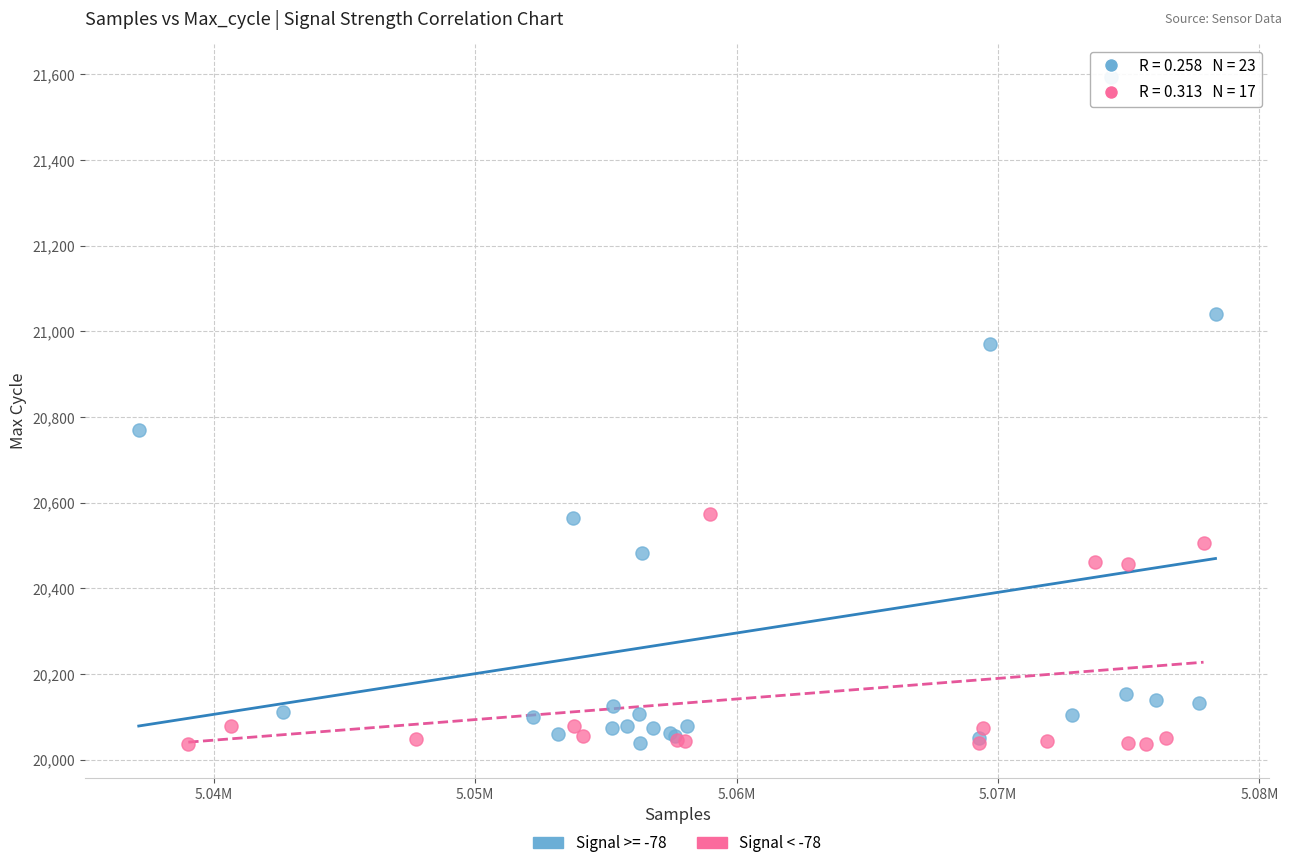

Which series has the widest spread of Y values?

Signal >= -78